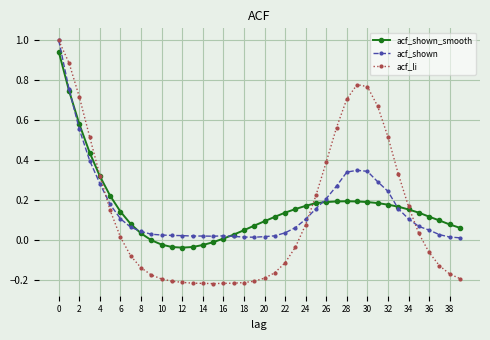

What is the maximum value shown in the chart?

1.0